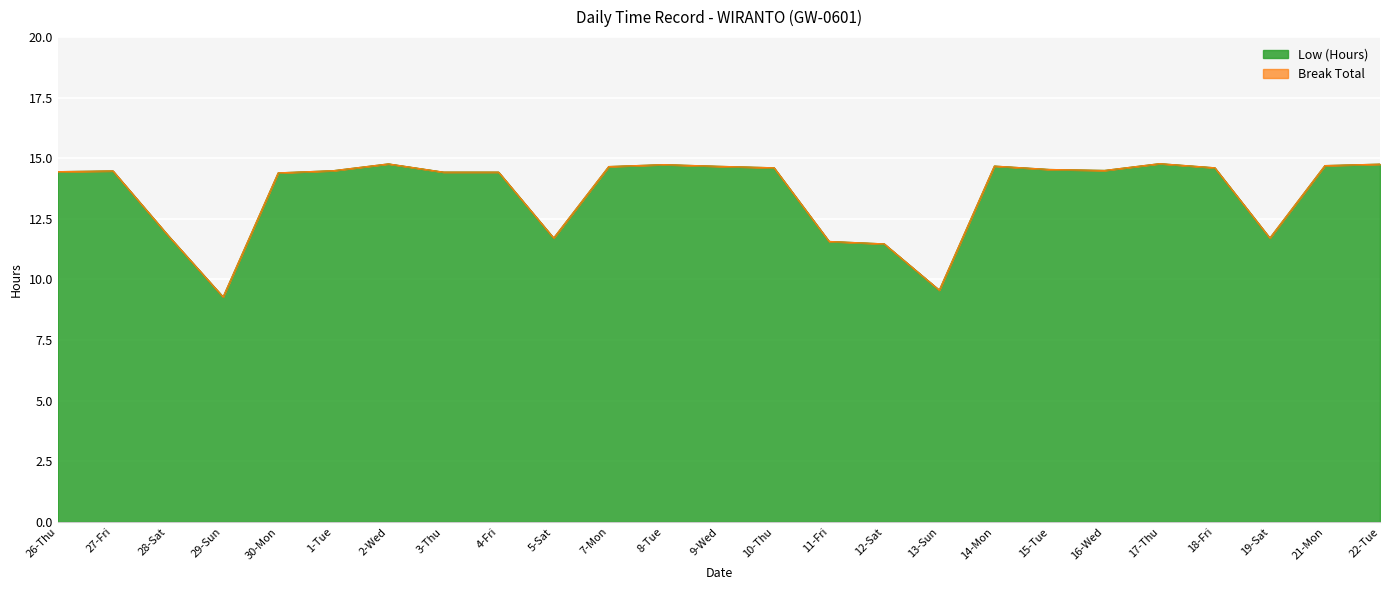

List the labels in order of value, largest first.

17-Thu, 2-Wed, 22-Tue, 8-Tue, 21-Mon, 14-Mon, 9-Wed, 7-Mon, 10-Thu, 18-Fri, 15-Tue, 16-Wed, 1-Tue, 27-Fri, 26-Thu, 3-Thu, 4-Fri, 30-Mon, 28-Sat, 5-Sat, 19-Sat, 11-Fri, 12-Sat, 13-Sun, 29-Sun